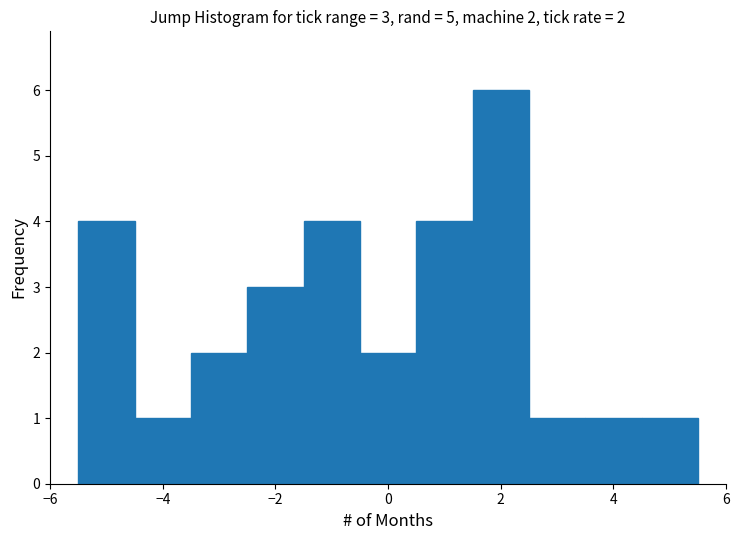

Which range on the x-axis has the tallest bar?

1.5 to 2.5